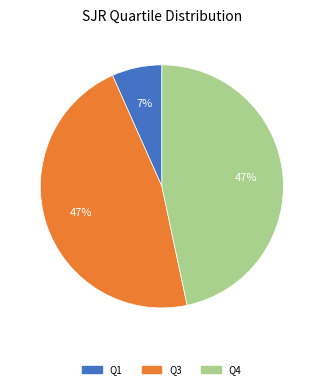

How many segments does this pie chart have?

3